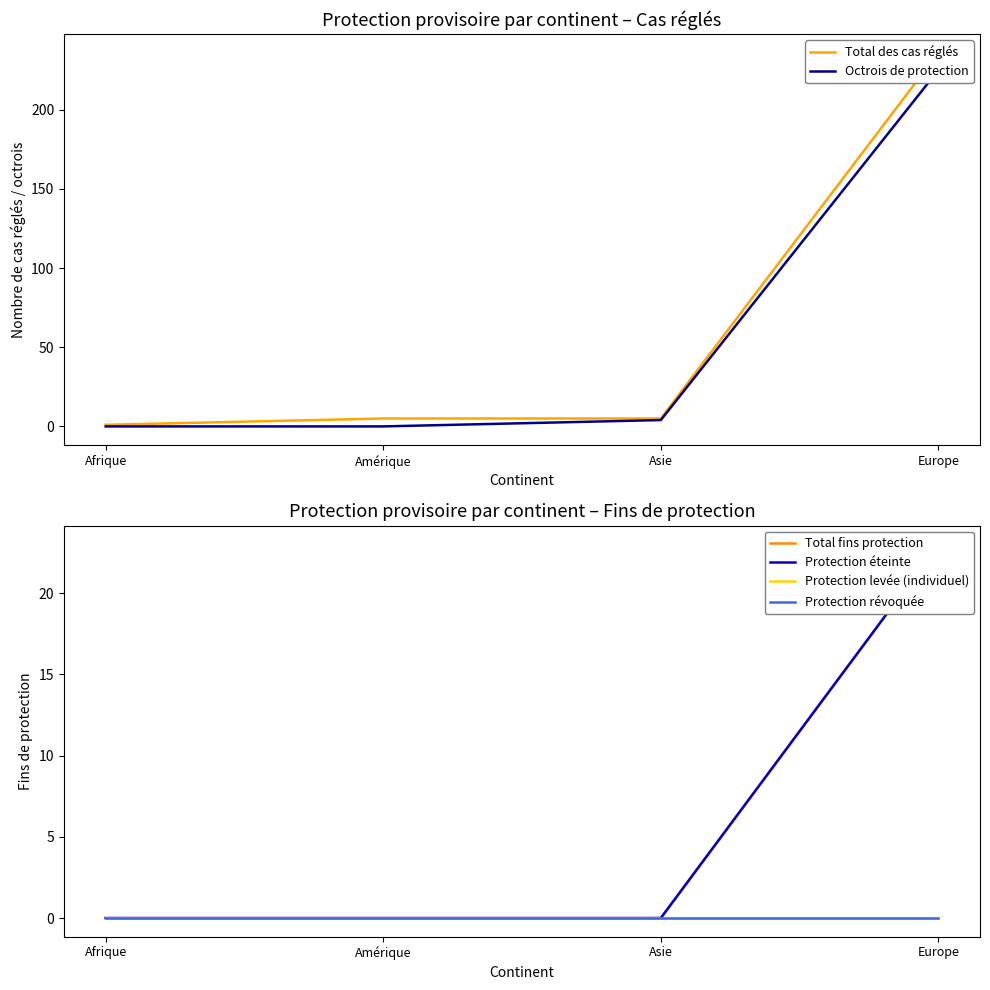

True or false: Protection levée (individuel) and Protection révoquée intersect in this chart.

False